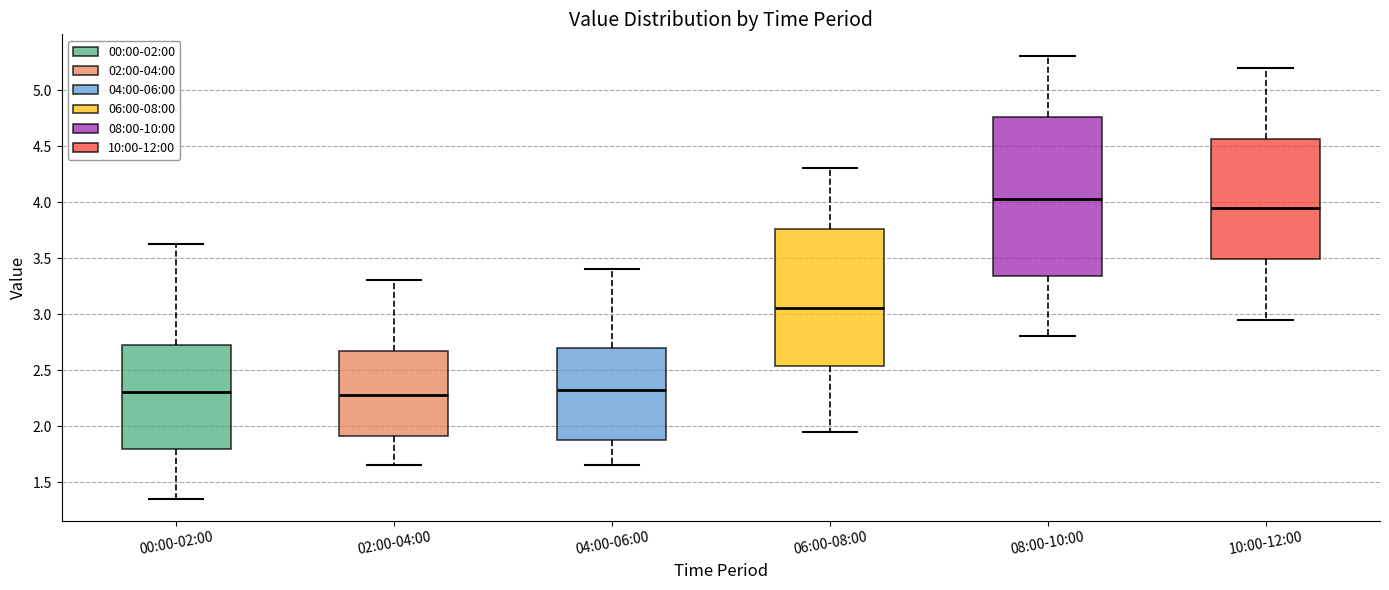

Reading left to right, transcribe this box plot: for each box, give where its median line is, the range the box spans, and where its two whiskers end, as read against the y-axis. The values are not printed on the chart, so give them approximately, as read against the axis.

00:00-02:00: median 2.30, box 1.80 to 2.70, whiskers 1.35 to 3.65
02:00-04:00: median 2.30, box 1.90 to 2.65, whiskers 1.65 to 3.30
04:00-06:00: median 2.35, box 1.85 to 2.70, whiskers 1.65 to 3.40
06:00-08:00: median 3.05, box 2.55 to 3.75, whiskers 1.95 to 4.30
08:00-10:00: median 4.05, box 3.35 to 4.75, whiskers 2.80 to 5.30
10:00-12:00: median 3.95, box 3.50 to 4.55, whiskers 2.95 to 5.20